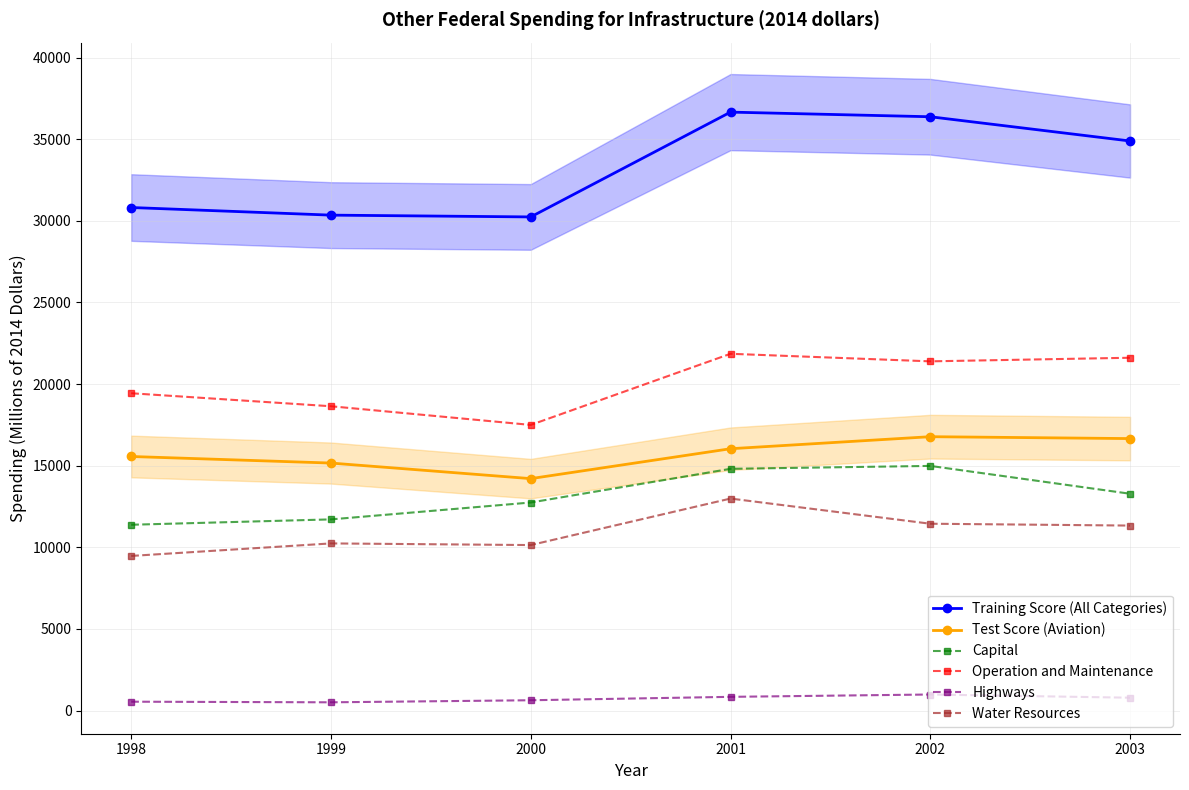

How many lines are shown in the chart?

6